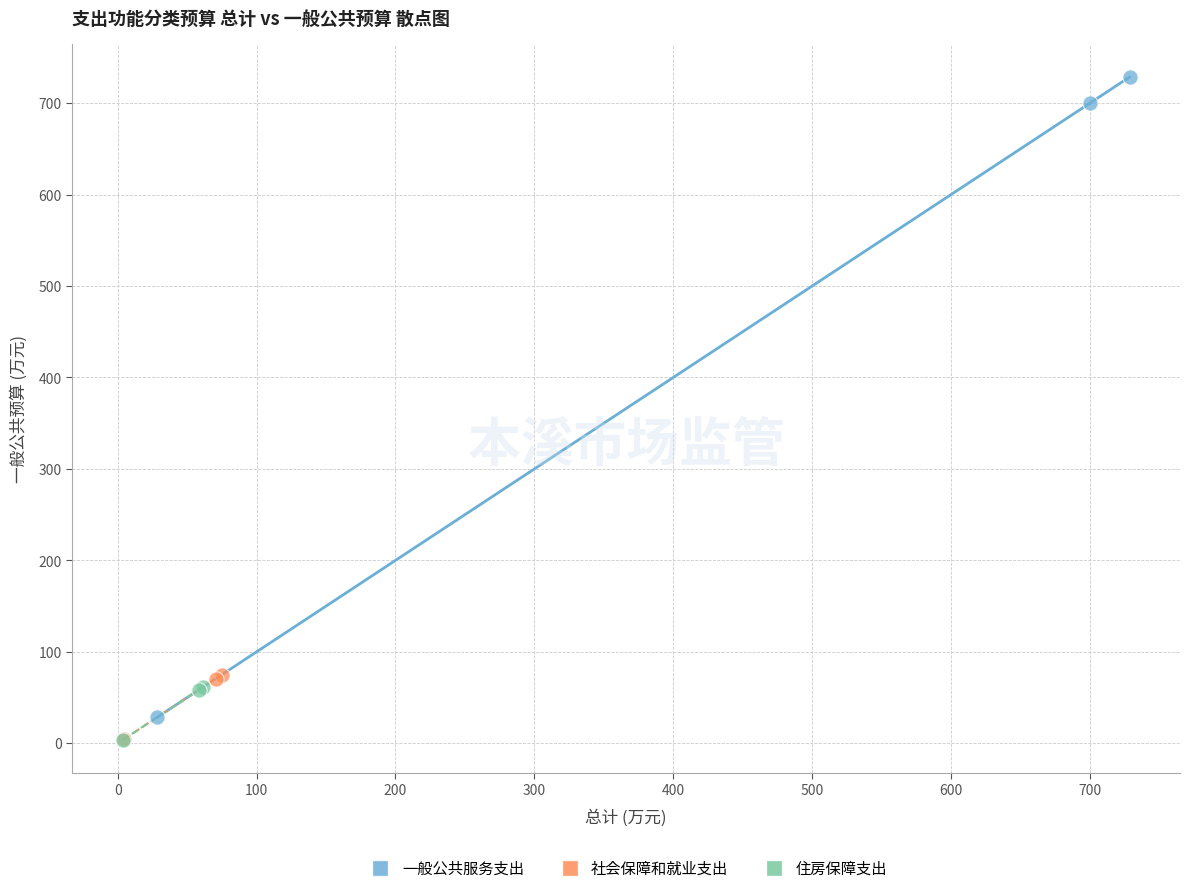

Which series has the largest Y range (max minus min)?

一般公共服务支出